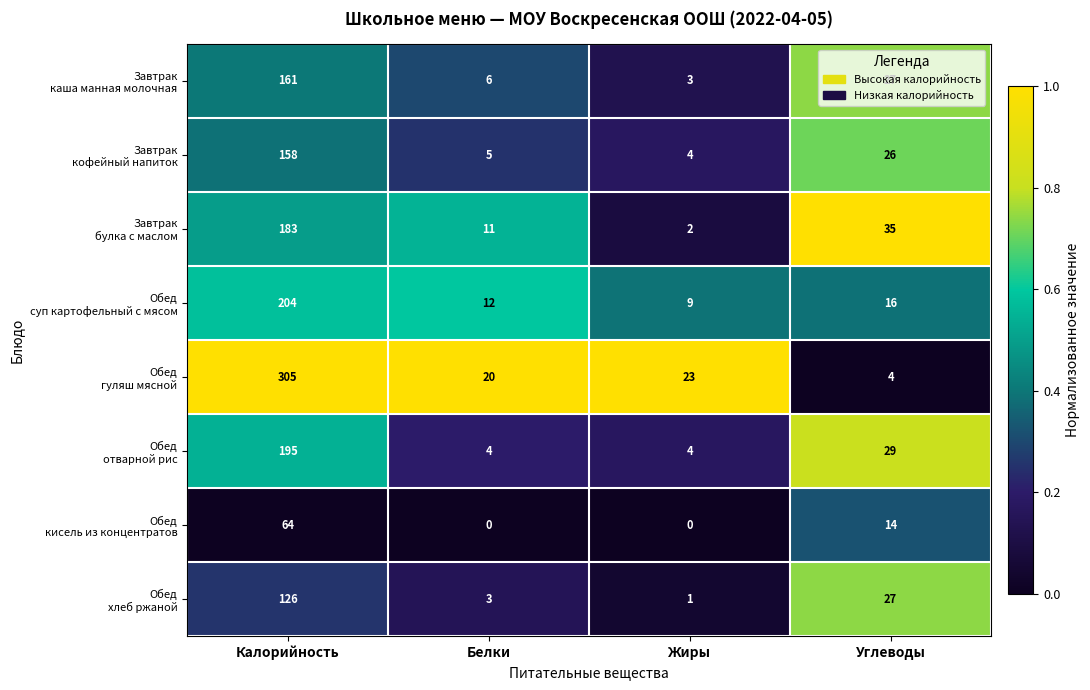

What is the difference between the highest and lowest values at Углеводы?

31